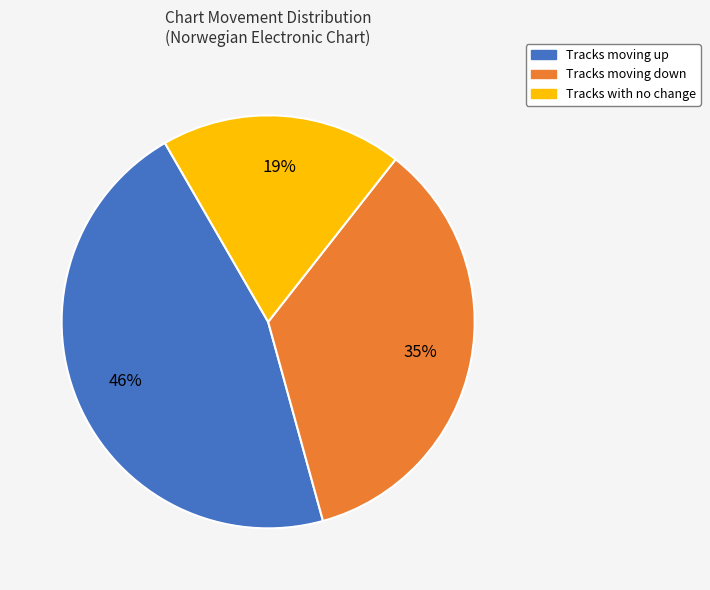

Is there any slice that represents more than half of the pie?

No